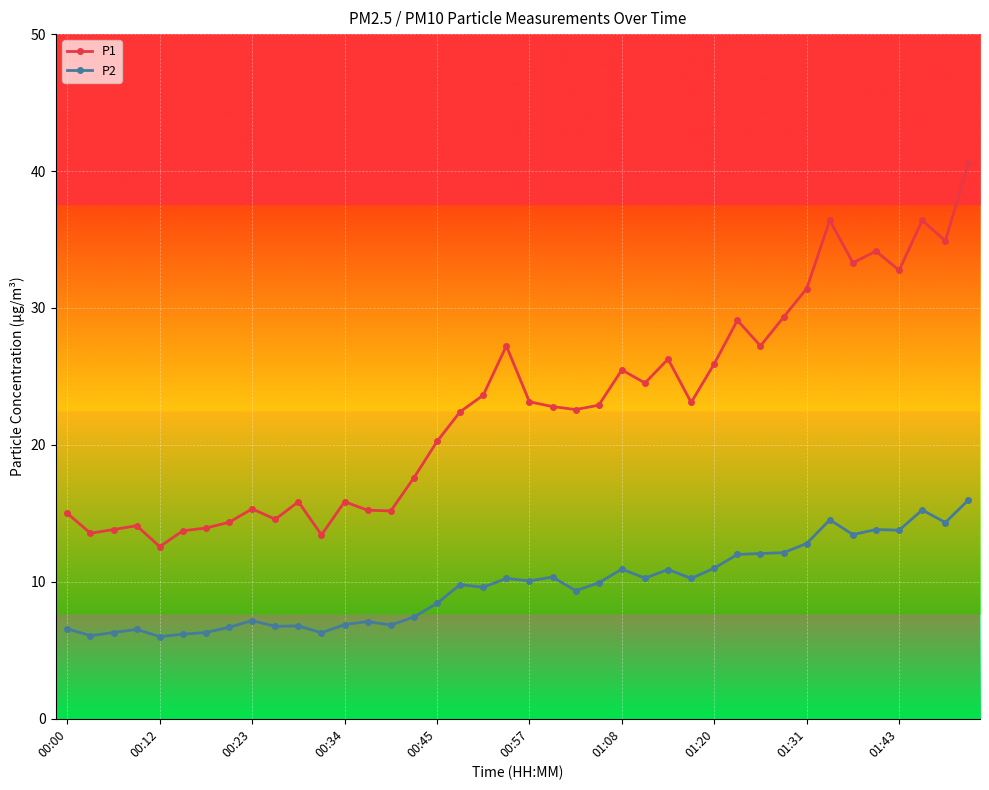

In P1, how many points are lower than both neighbors (excluding endpoints)?

12